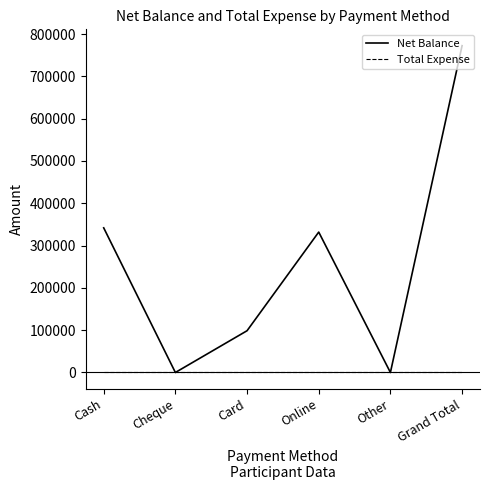

Which series has the largest total across all categories?

Net Balance